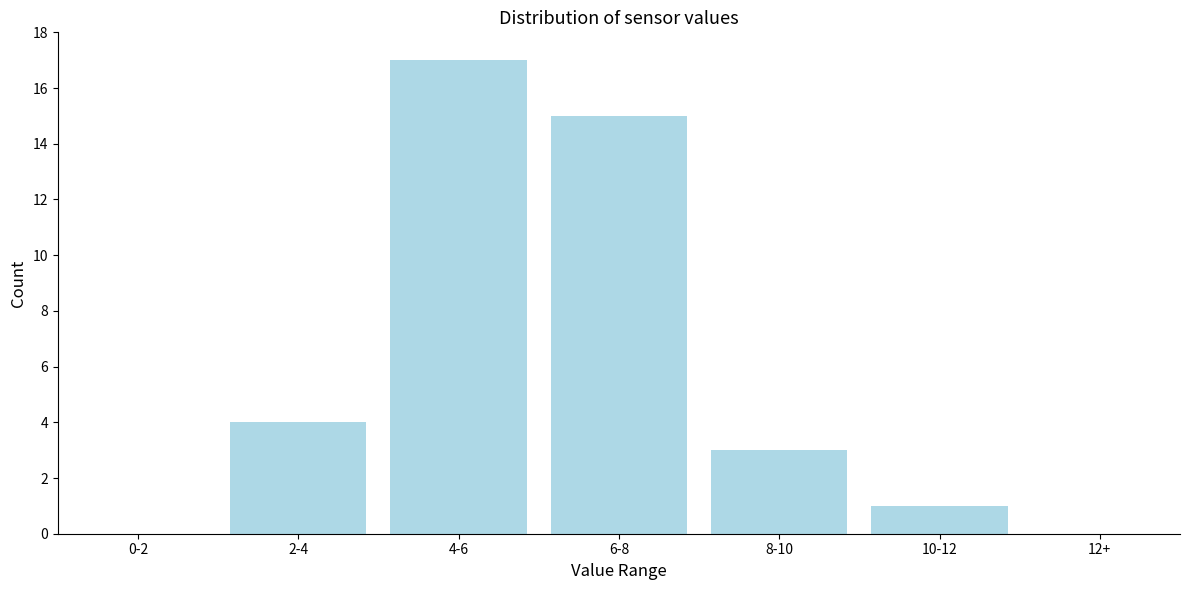

Reading right to left, what are all the values shown in this chart?

12+=0	10-12=1	8-10=3	6-8=15	4-6=17	2-4=4	0-2=0